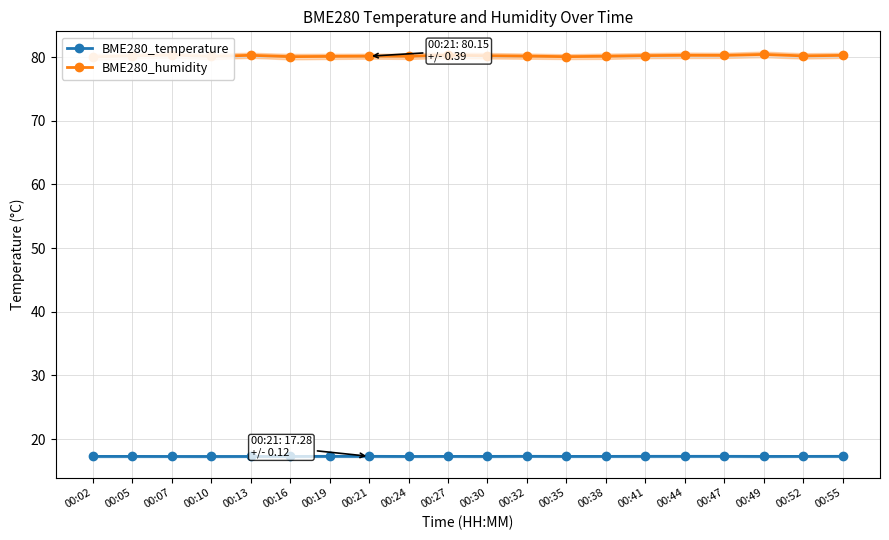

True or false: BME280_humidity has a value of 80.1 at 00:35.

True